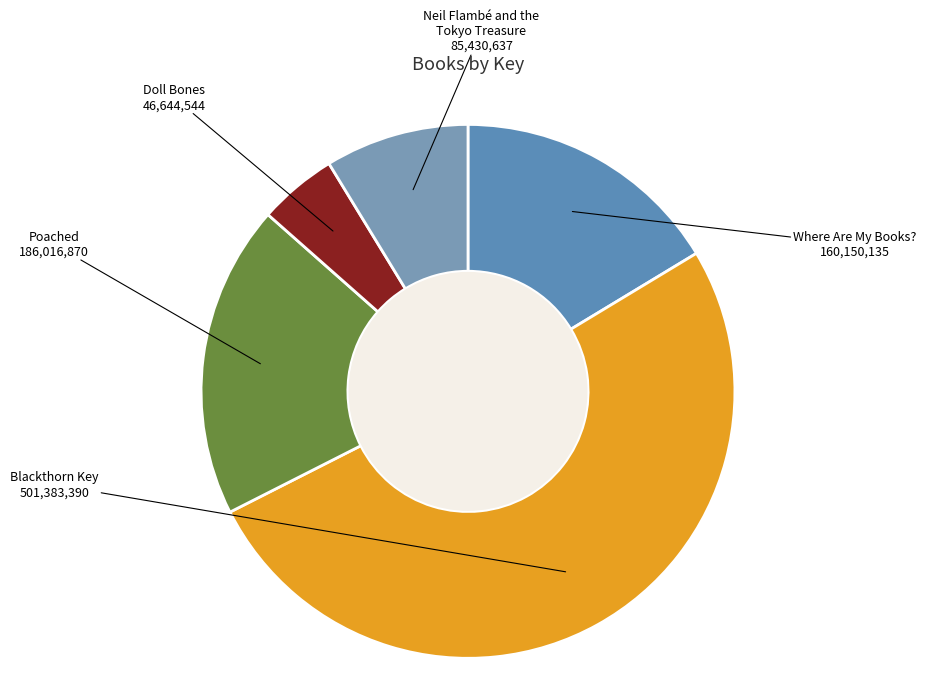

Is the sum of Neil Flambé and the Tokyo Treasure and Blackthorn Key greater than half?

Yes